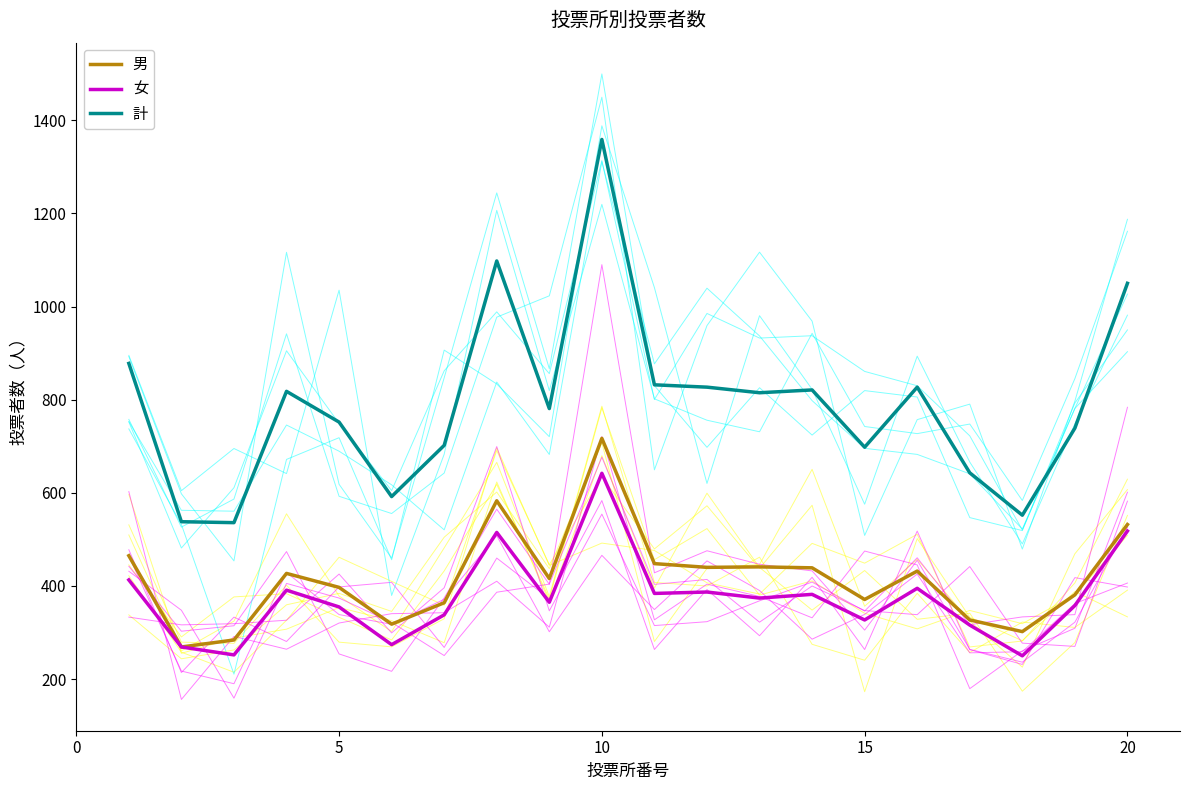

True or false: 女 and 計 intersect in this chart.

False